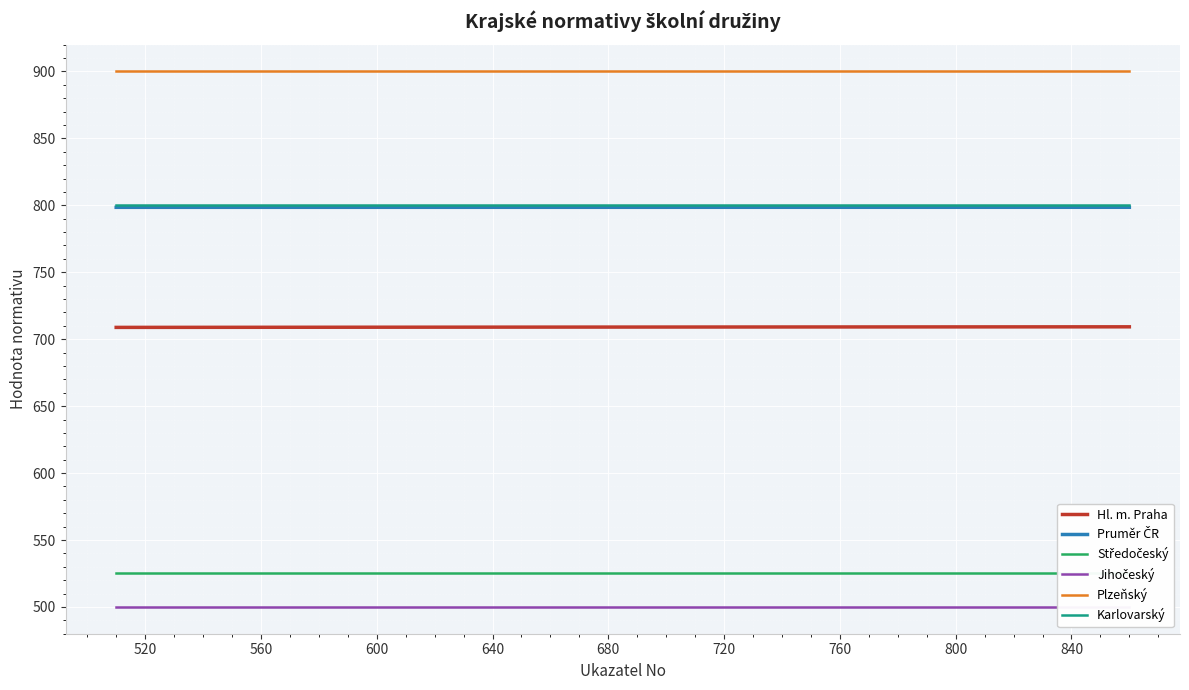

True or false: Hl. m. Praha has more than 0 points higher than both neighbors.

False